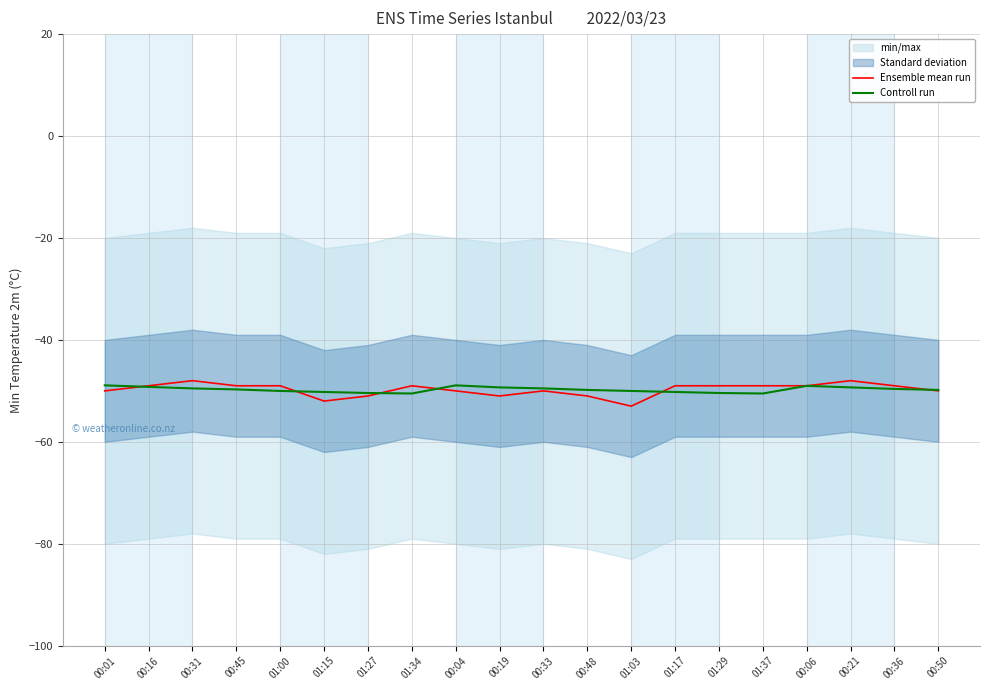

Which series ends up on top after the final intersection of Controll run and Ensemble mean run?

Controll run